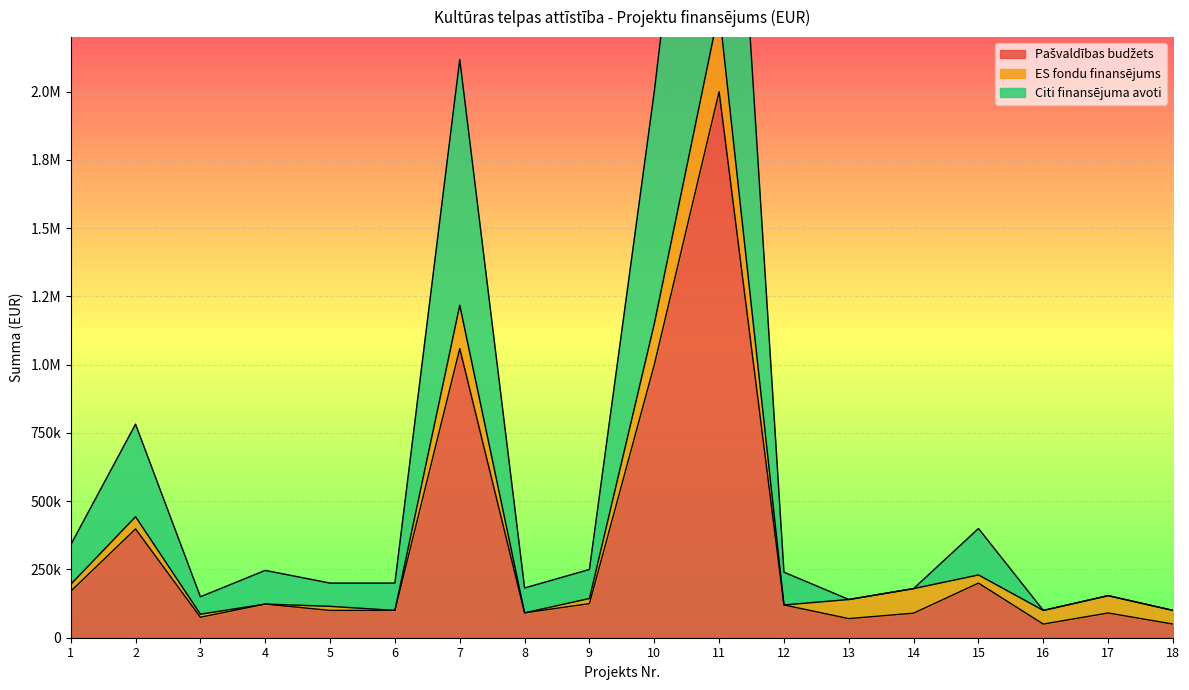

What is the difference between the maximum and minimum values in the Citi finansējuma avoti series?

3900000.0